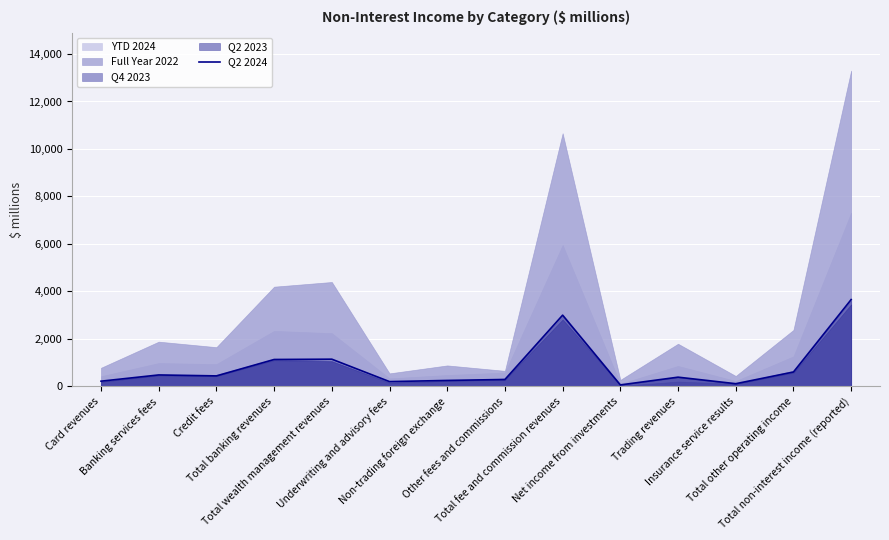

Is it true that the value at Total non-interest income (reported) is 1947?

False